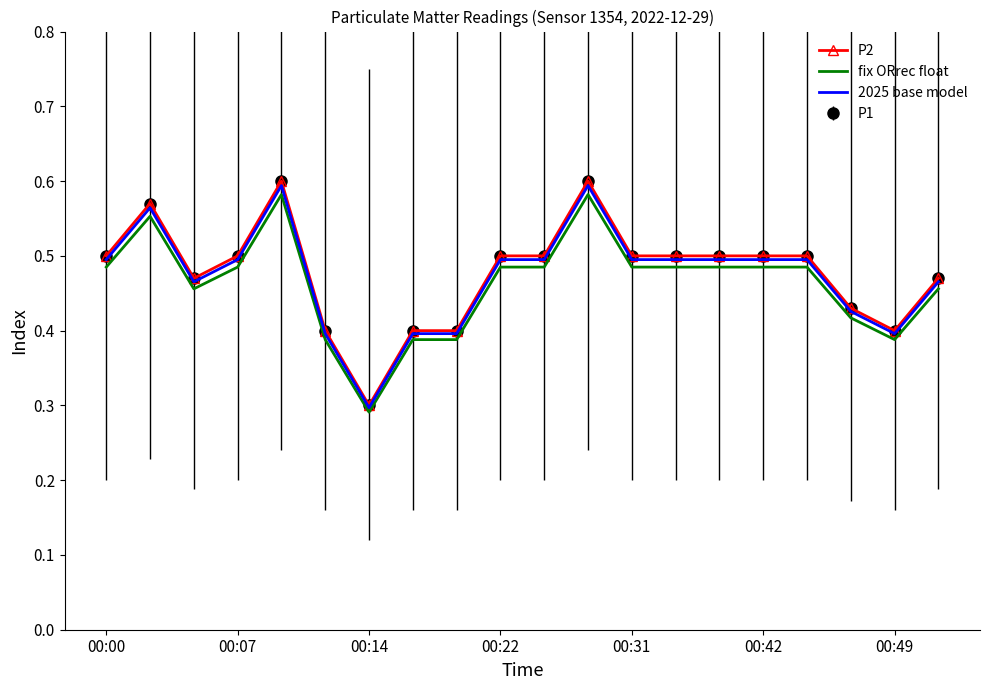

True or false: P2 and fix ORrec float cross at least once.

False